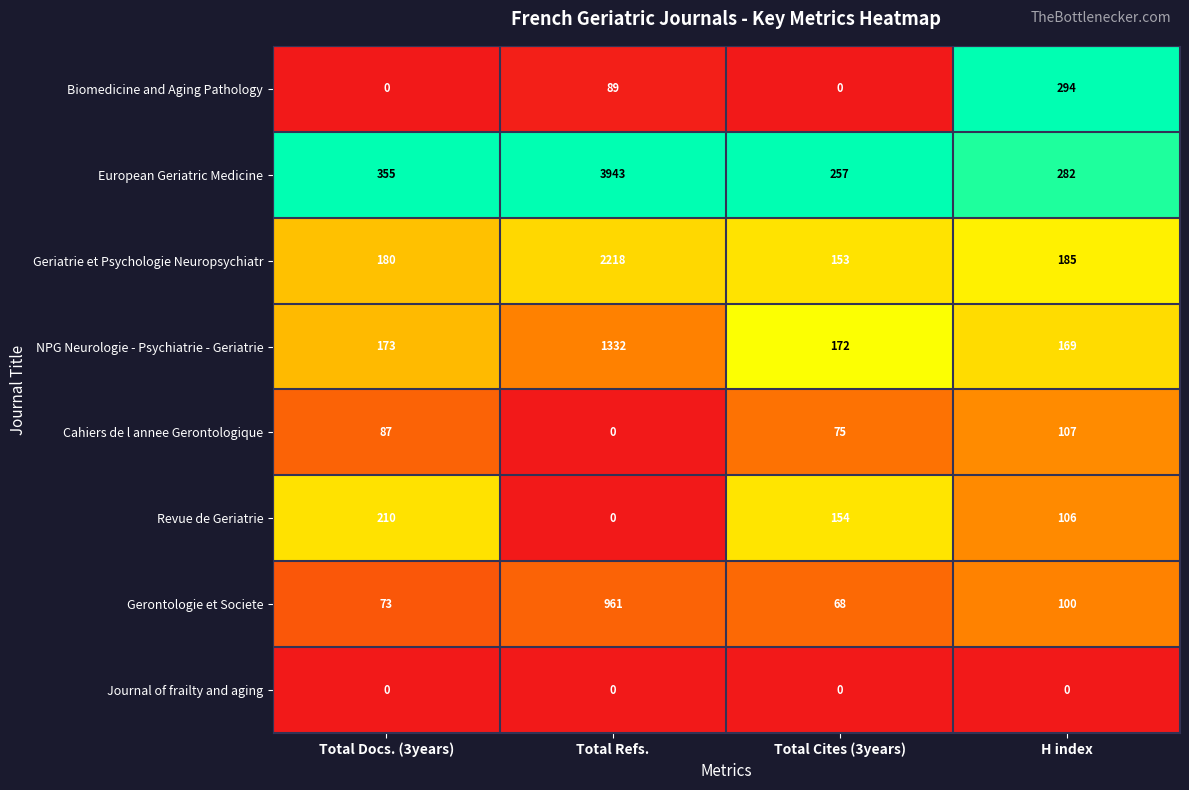

Count the number of categories in the chart.

4